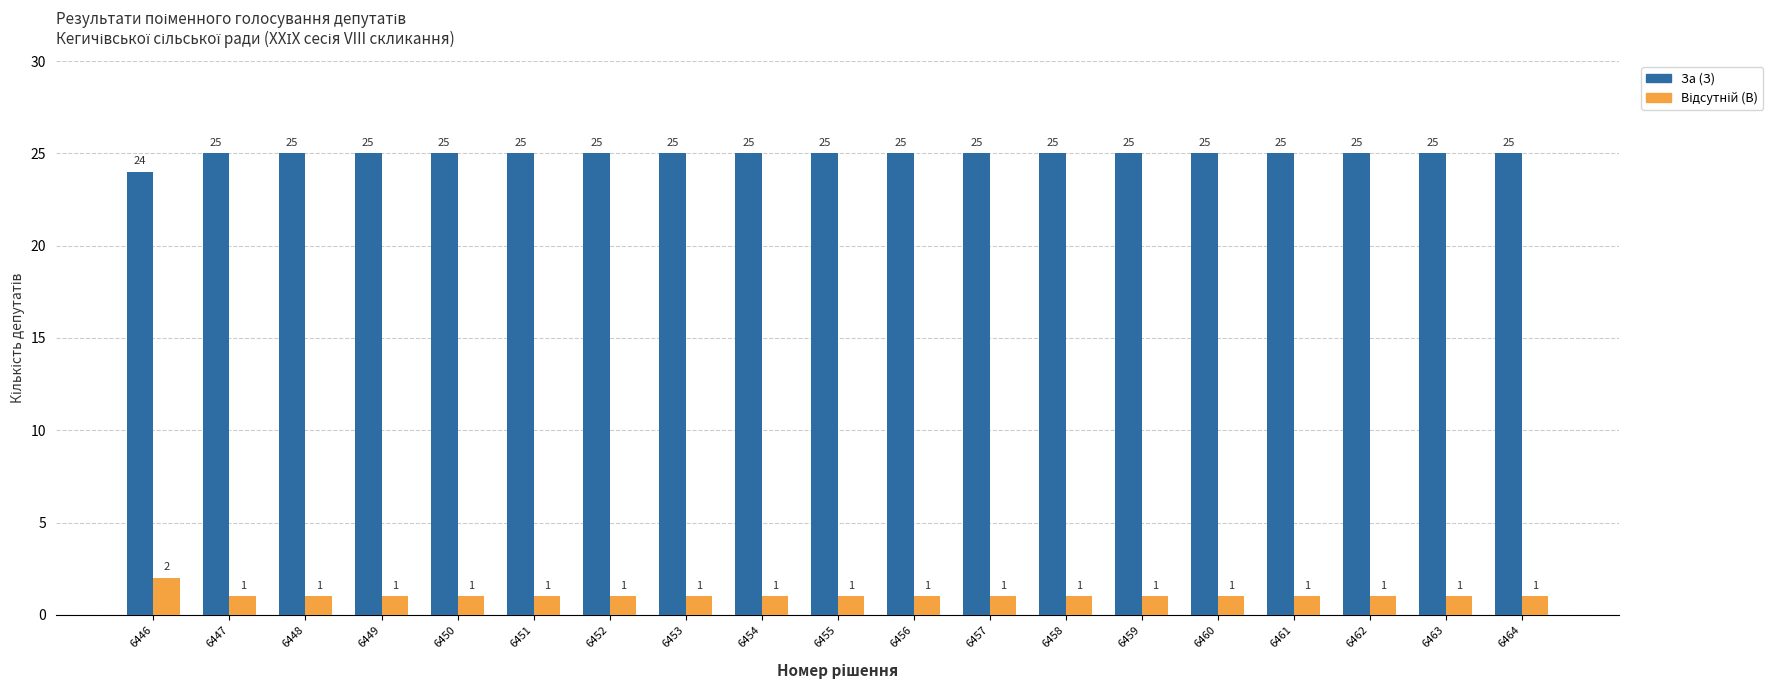

What is the minimum value for За (З)?

24